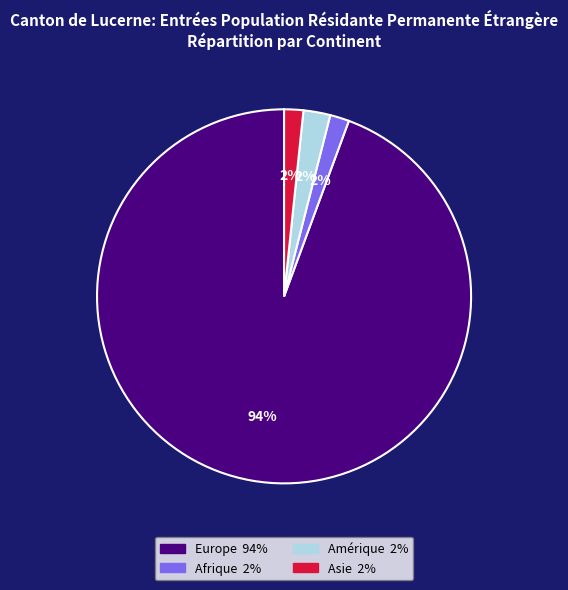

Is there any slice that represents more than half of the pie?

Yes